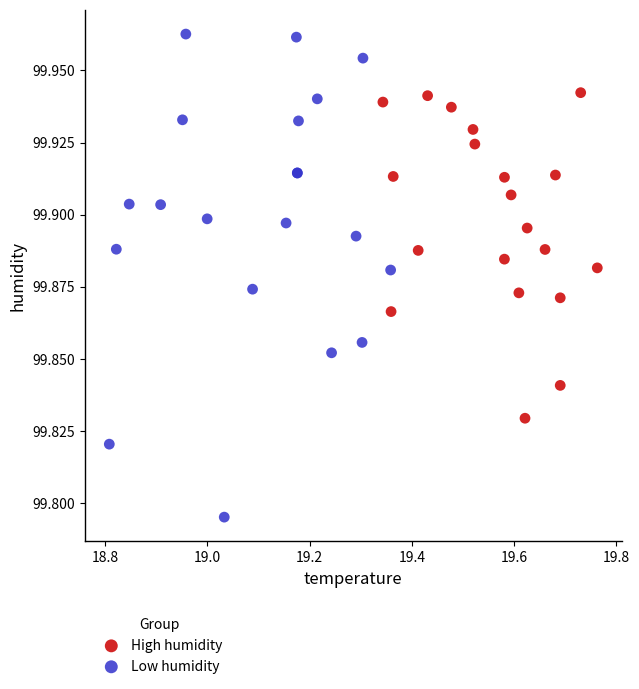

Which series contains the highest Y value?

Low humidity